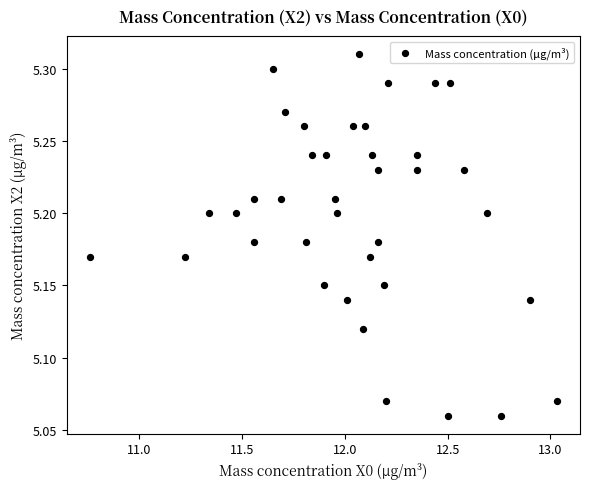

What is the range of X values (max minus min)?

2.3